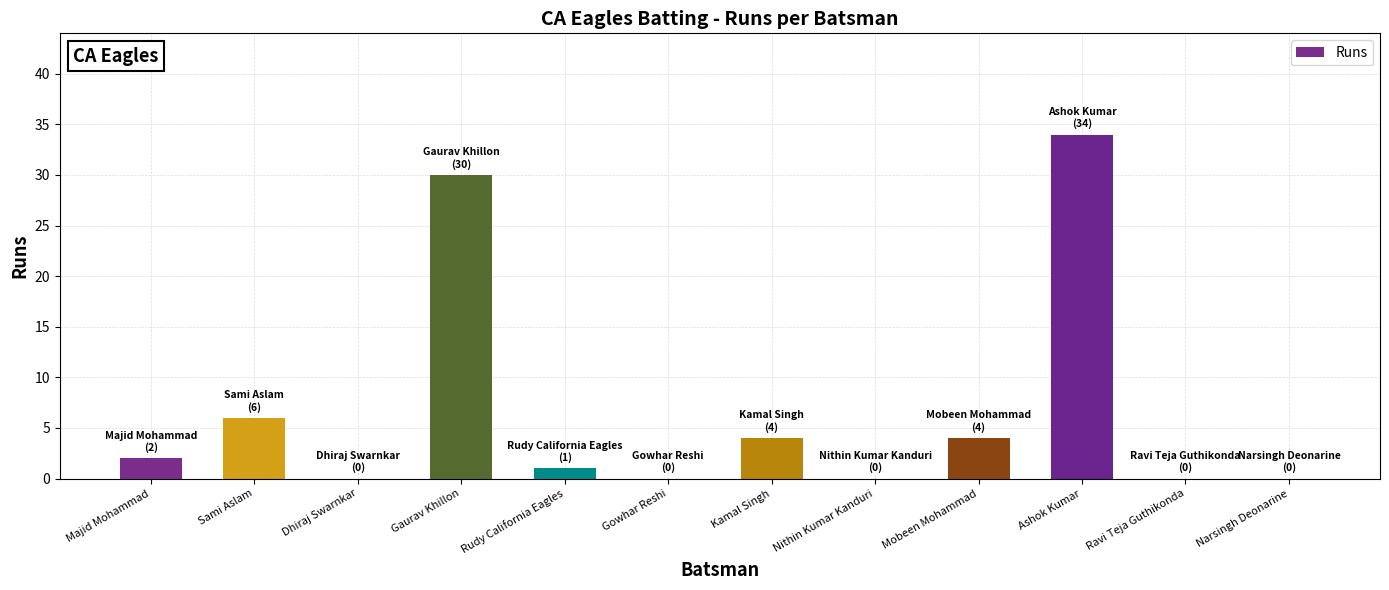

What is the difference between the values at Gaurav Khillon and Nithin Kumar Kanduri?

30